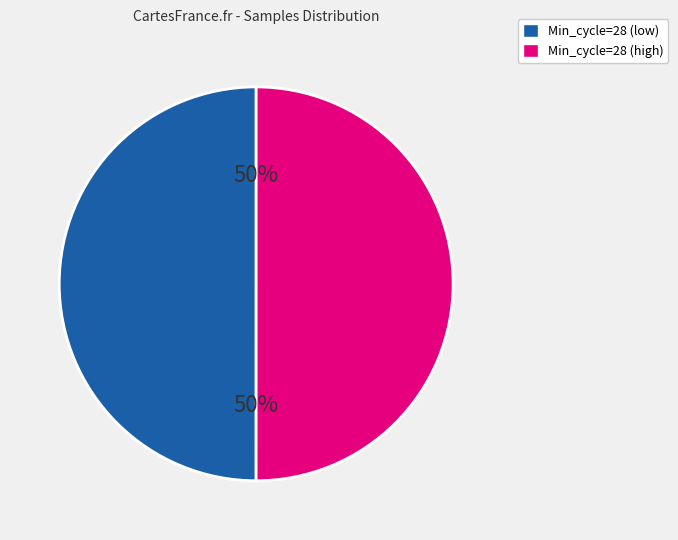

To the nearest percent, what percentage of the pie is Min_cycle=28 (low)?

50%